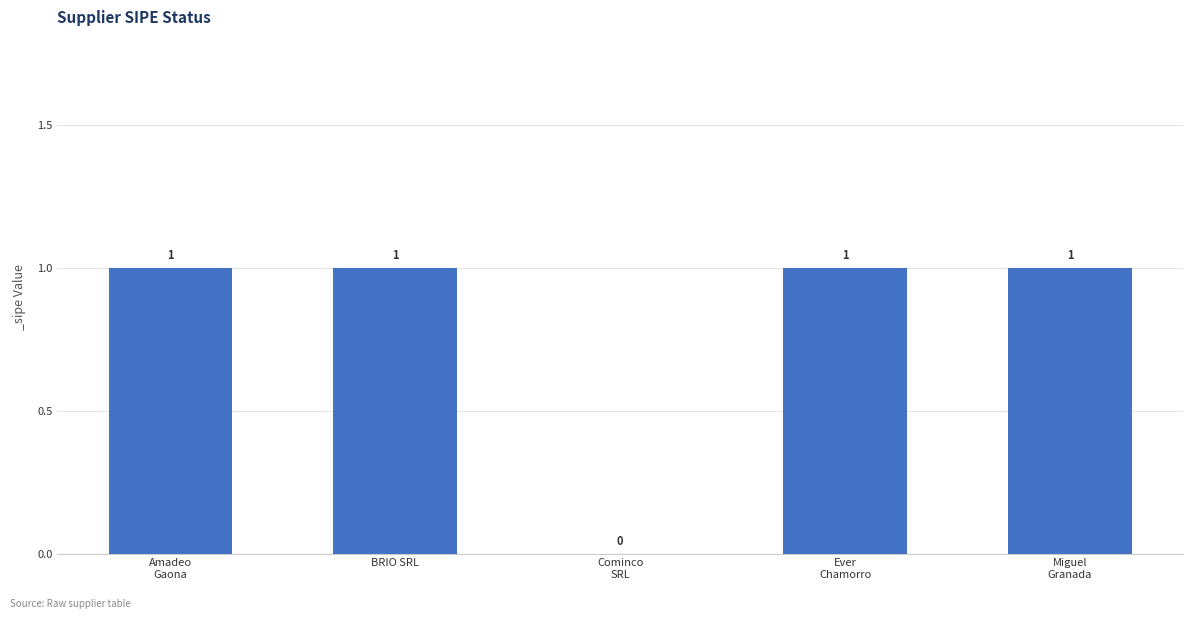

True or false: the data shows 1 at BRIO SRL.

True